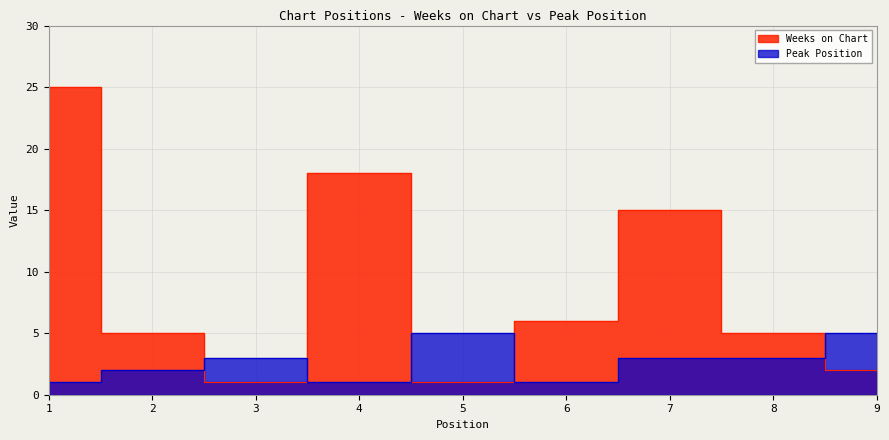

What is the sum of the Peak Position values at 1 and 7?

4